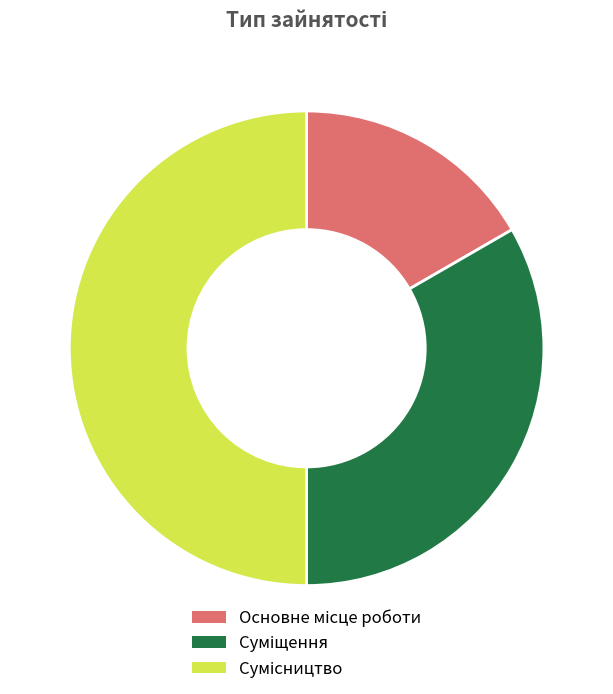

To the nearest percent, what is the difference between the largest and smallest slice percentages?

33%